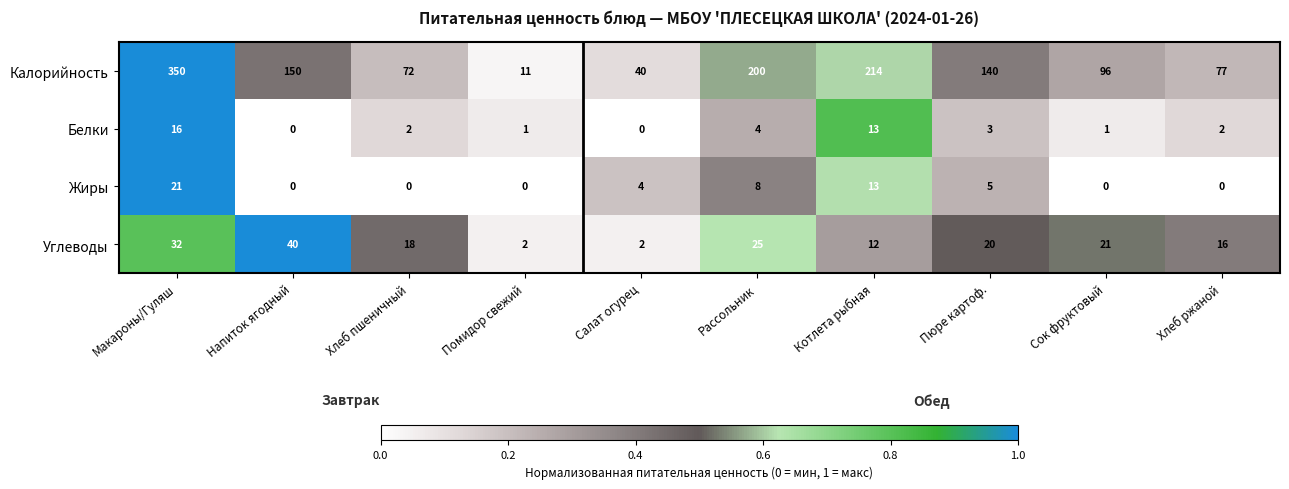

Which label corresponds to the largest value in the chart?

Макароны/Гуляш